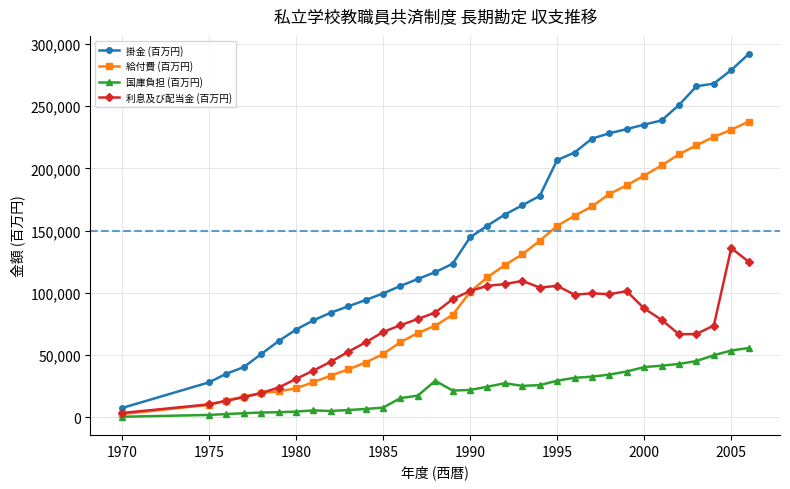

List the series in order of their peak value, lowest first.

国庫負担 (百万円), 利息及び配当金 (百万円), 給付費 (百万円), 掛金 (百万円)